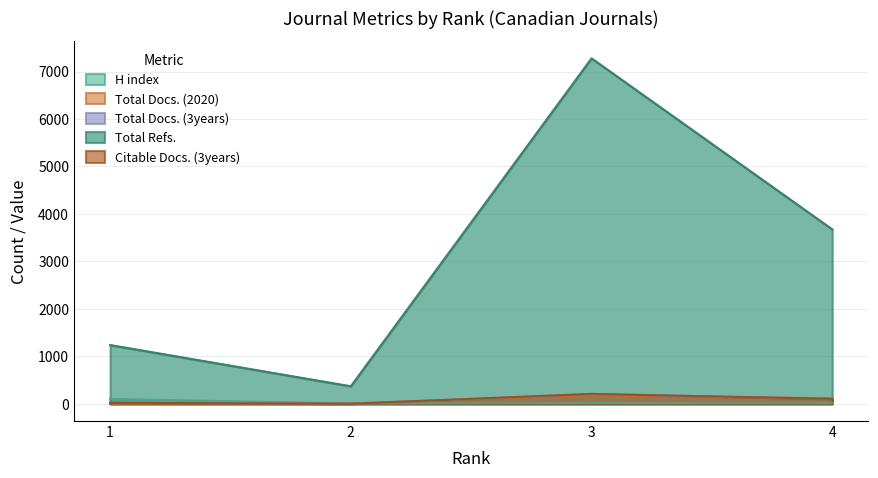

Reading right to left, what are all the values shown in this chart?

H index: 10	14	6	101
Total Docs. (2020): 114	182	7	5
Total Docs. (3years): 103	207	0	28
Total Refs.: 3675	7279	369	1238
Citable Docs. (3years): 103	207	0	20